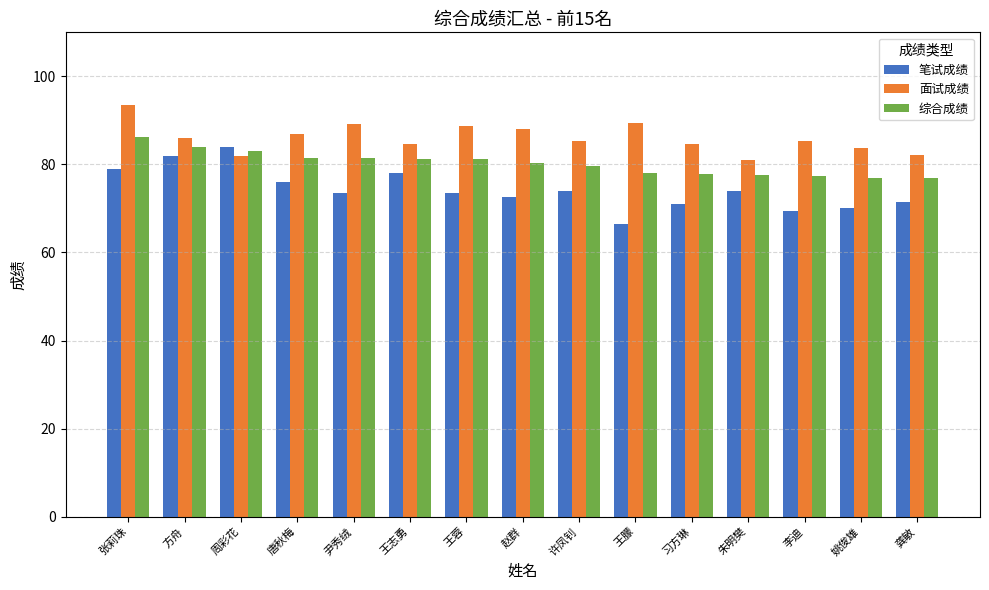

At which label does 综合成绩 reach its peak?

张莉珠